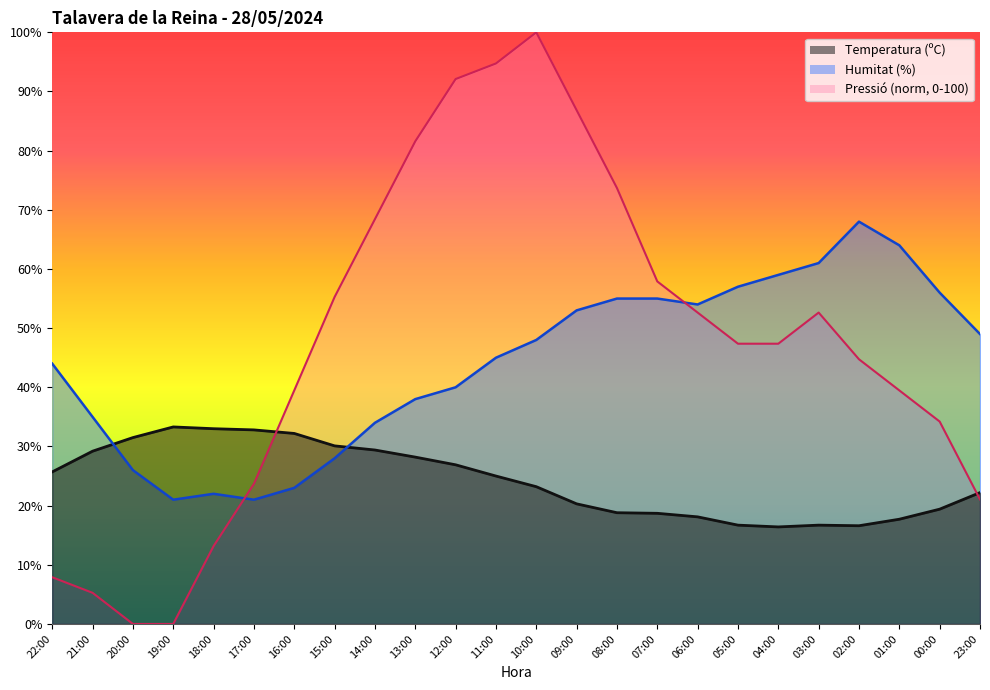

Rank the categories by Pressió (hPa) value from highest to lowest.

10:00, 11:00, 12:00, 09:00, 13:00, 08:00, 14:00, 07:00, 15:00, 06:00, 03:00, 05:00, 04:00, 02:00, 16:00, 01:00, 00:00, 17:00, 23:00, 18:00, 22:00, 21:00, 20:00, 19:00